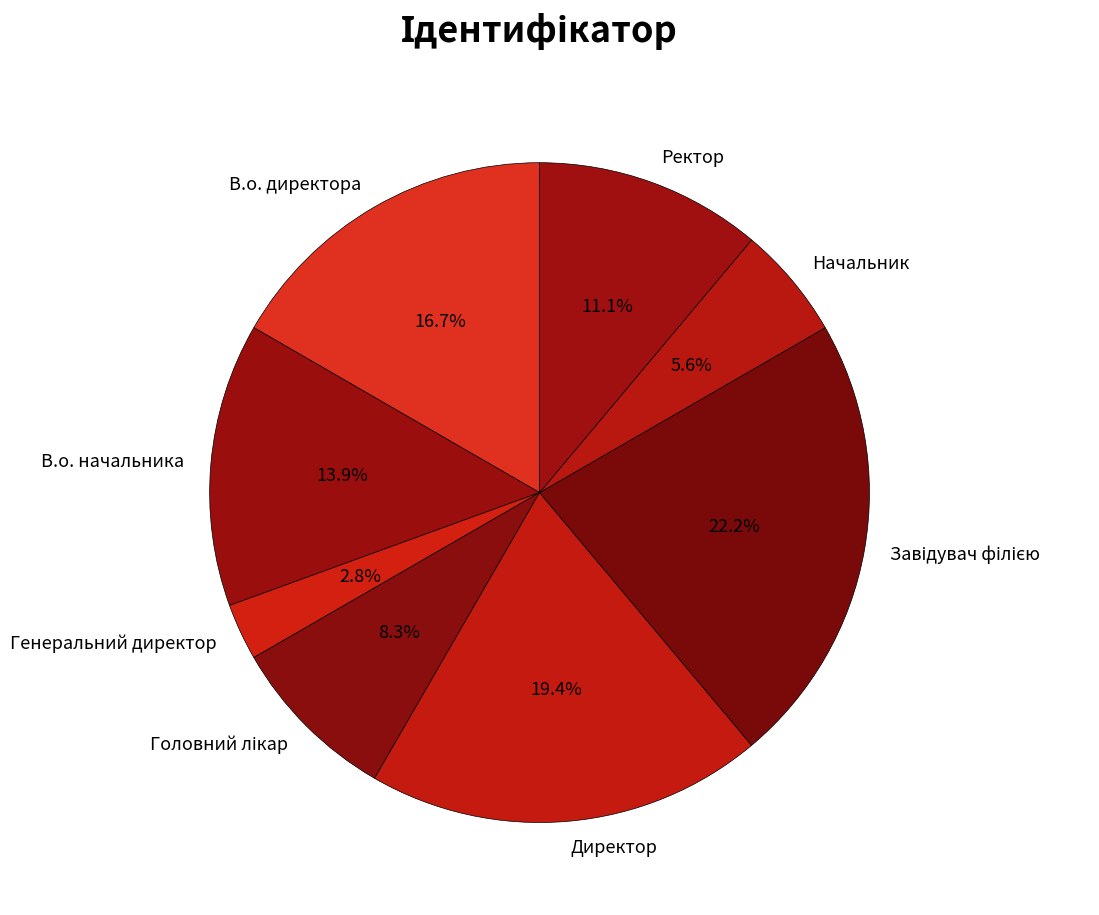

Which has a higher value, Генеральний директор or Ректор?

Ректор